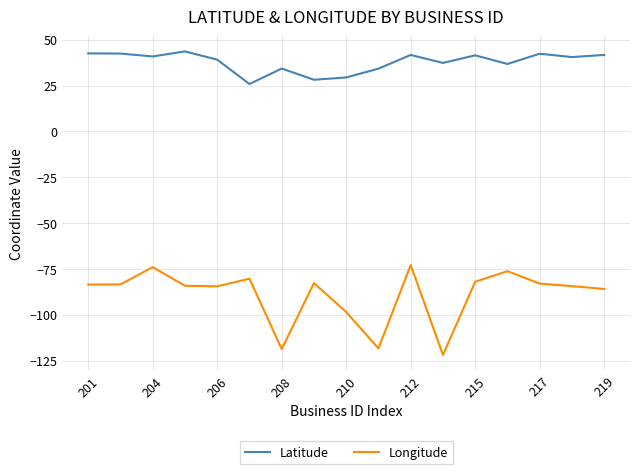

Which series has the widest spread of values?

Longitude